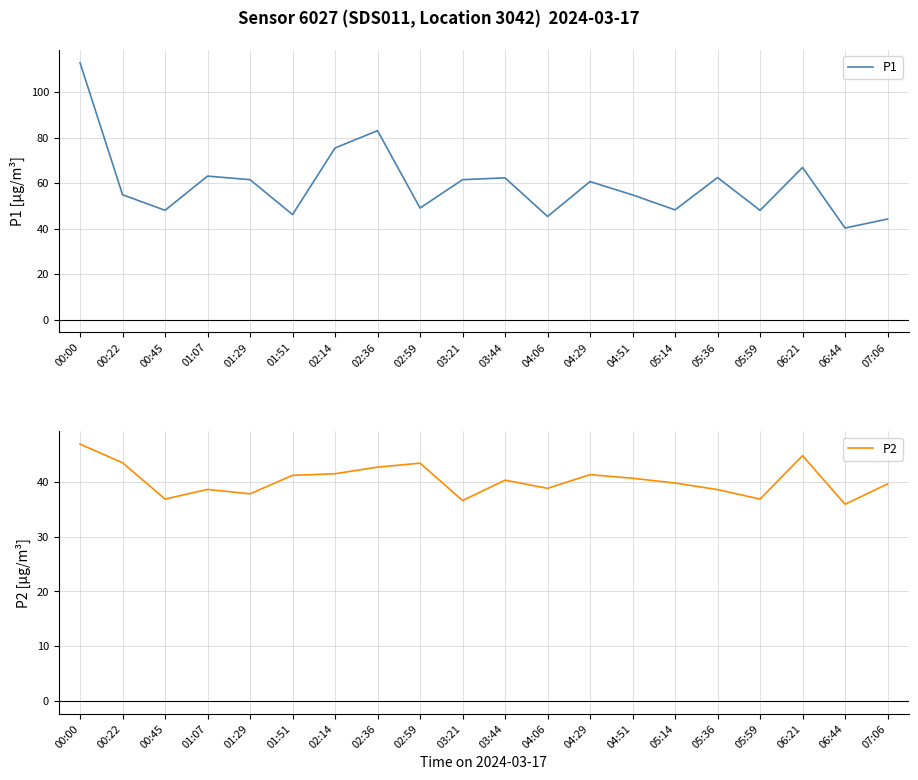

Which category has the highest value across all series?

00:00